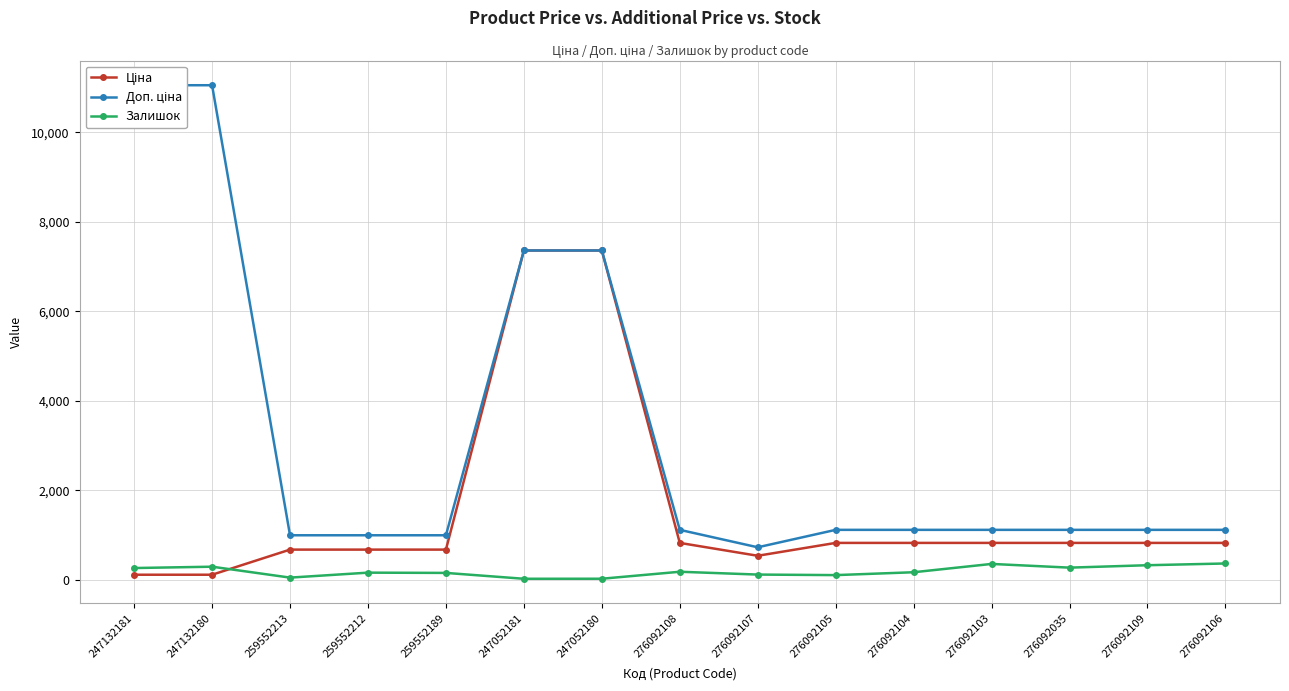

Reading left to right, extract all data points from this chart.

Ціна: 110.5	110.5	672.1	672.1	672.1	7360.2	7360.2	822.0	534.3	822.0	822.0	822.0	822.0	822.0	822.0
Доп. ціна: 11055.0	11055.0	992.7	992.7	992.7	7360.2	7360.2	1114.0	724.0	1114.0	1114.0	1114.0	1114.0	1114.0	1114.0
Залишок: 260.0	290.0	46.0	157.0	151.0	20.0	21.0	177.0	114.0	102.0	166.0	352.0	269.0	323.0	362.0